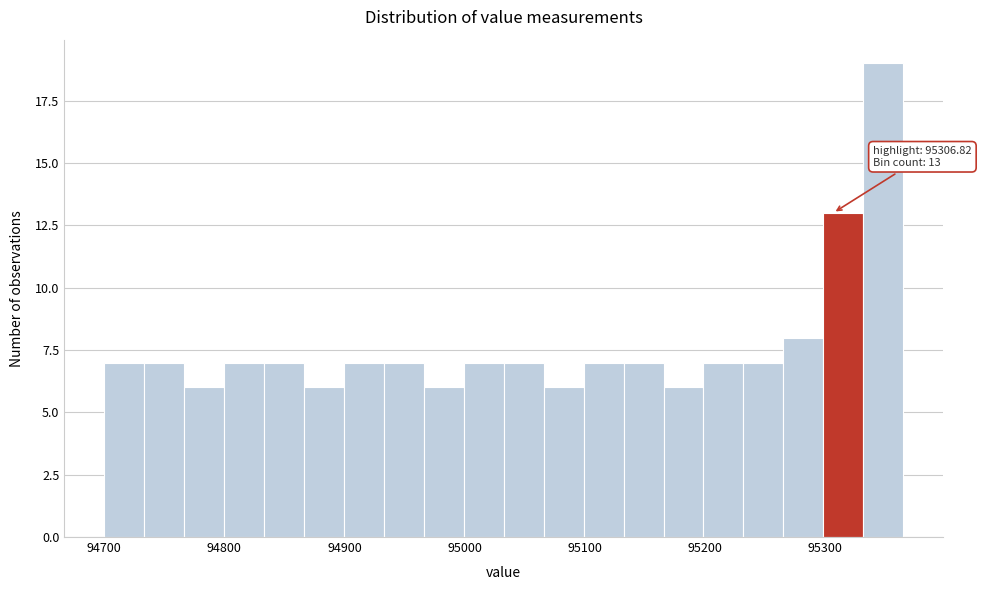

Read against the x-axis, roughly where is the centre of the tallest bar?

95350